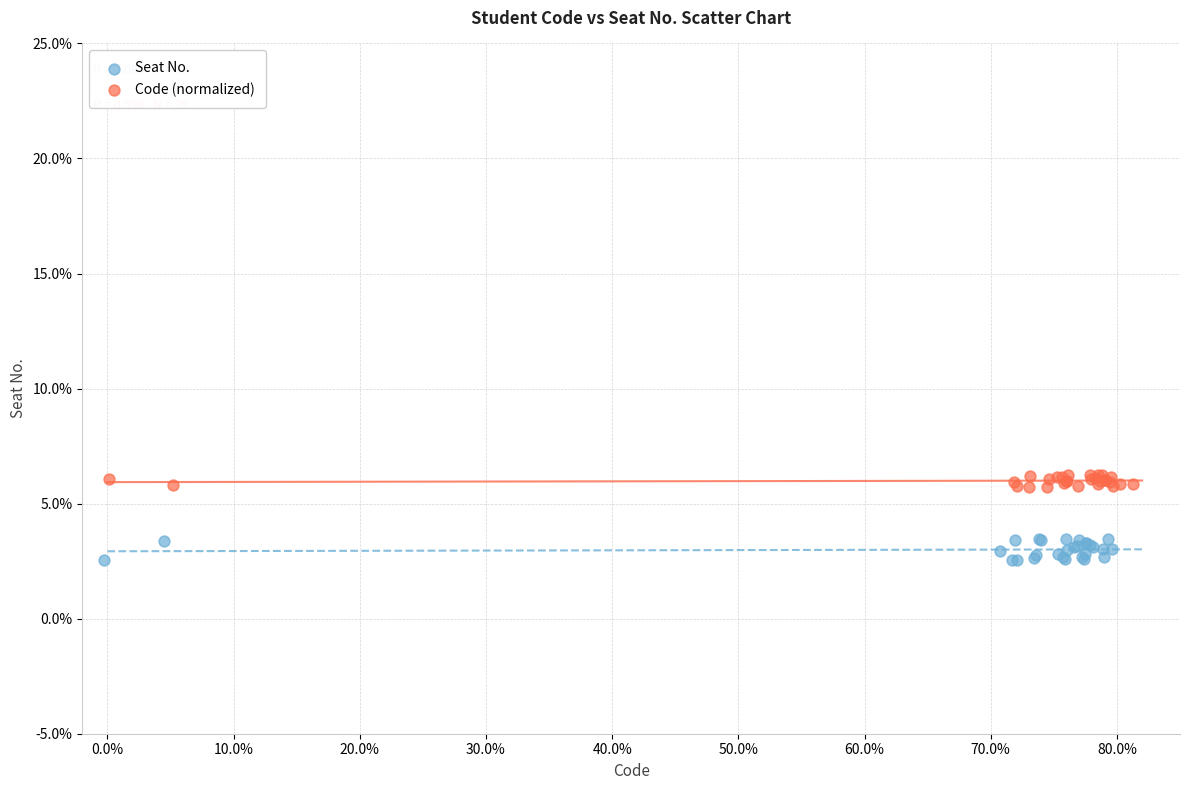

Which series reaches the maximum Y coordinate?

Code (normalized)